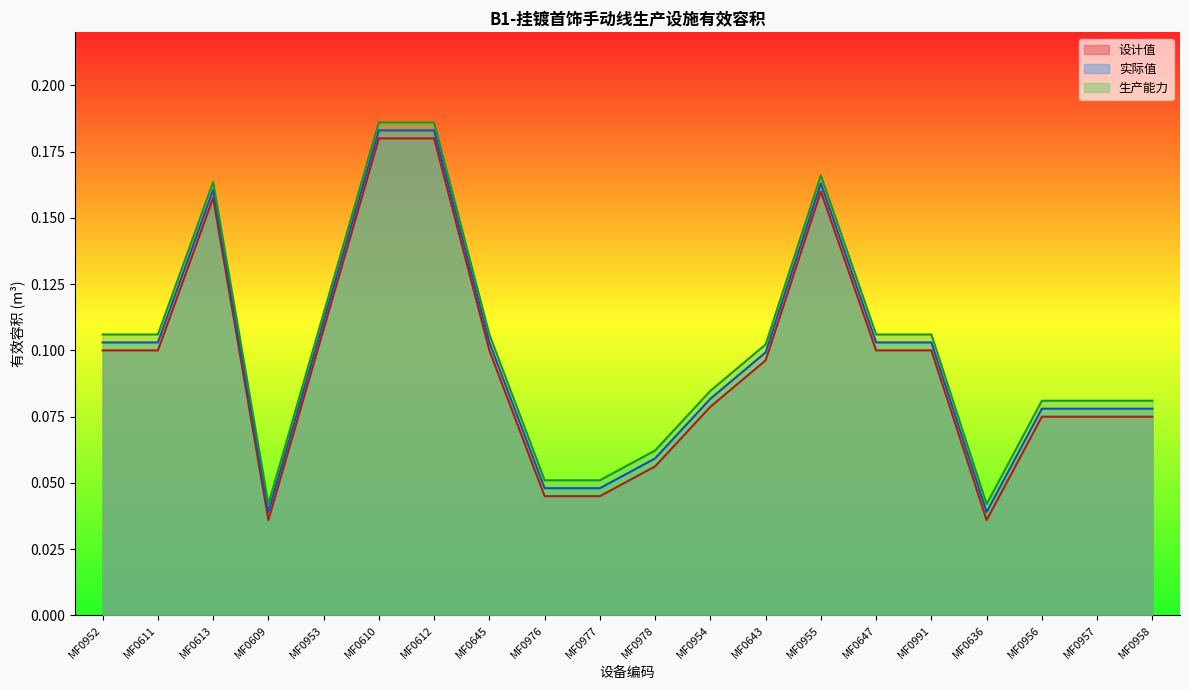

Reading left to right, extract all data points from this chart.

设计值: MF0952=0.1	MF0611=0.1	MF0613=0.2	MF0609=0.0	MF0953=0.1	MF0610=0.2	MF0612=0.2	MF0645=0.1	MF0976=0.0	MF0977=0.0	MF0978=0.1	MF0954=0.1	MF0643=0.1	MF0955=0.2	MF0647=0.1	MF0991=0.1	MF0636=0.0	MF0956=0.1	MF0957=0.1	MF0958=0.1
实际值: MF0952=0.1	MF0611=0.1	MF0613=0.2	MF0609=0.0	MF0953=0.1	MF0610=0.2	MF0612=0.2	MF0645=0.1	MF0976=0.0	MF0977=0.0	MF0978=0.1	MF0954=0.1	MF0643=0.1	MF0955=0.2	MF0647=0.1	MF0991=0.1	MF0636=0.0	MF0956=0.1	MF0957=0.1	MF0958=0.1
生产能力: MF0952=0.1	MF0611=0.1	MF0613=0.2	MF0609=0.0	MF0953=0.1	MF0610=0.2	MF0612=0.2	MF0645=0.1	MF0976=0.1	MF0977=0.1	MF0978=0.1	MF0954=0.1	MF0643=0.1	MF0955=0.2	MF0647=0.1	MF0991=0.1	MF0636=0.0	MF0956=0.1	MF0957=0.1	MF0958=0.1